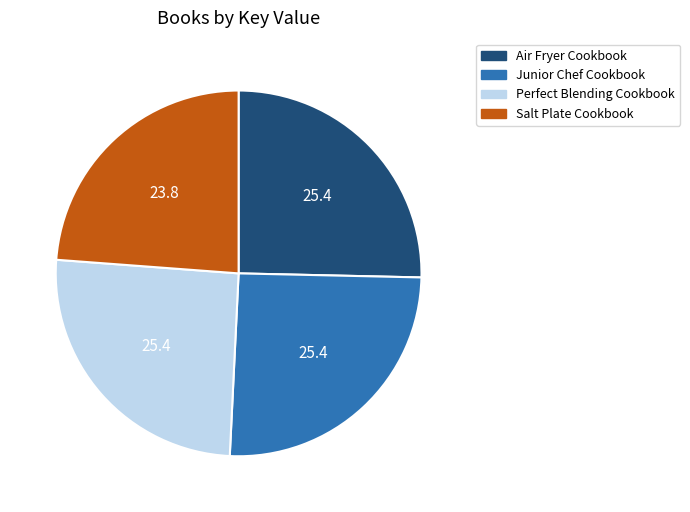

Combined, do Salt Plate Cookbook and Junior Chef Cookbook account for over 50%?

No